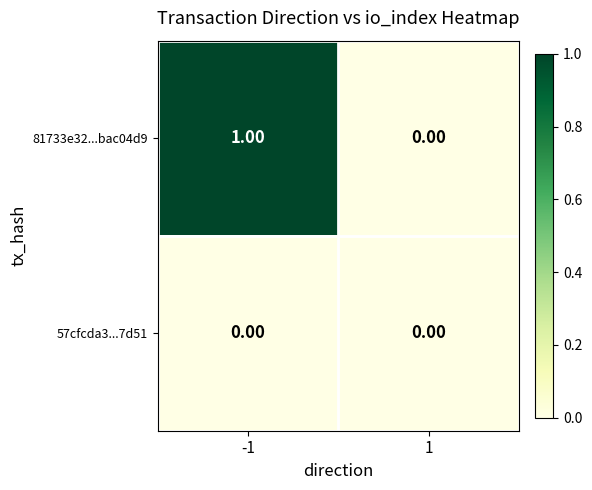

Which series has the largest range (max minus min)?

81733e32...bac04d9